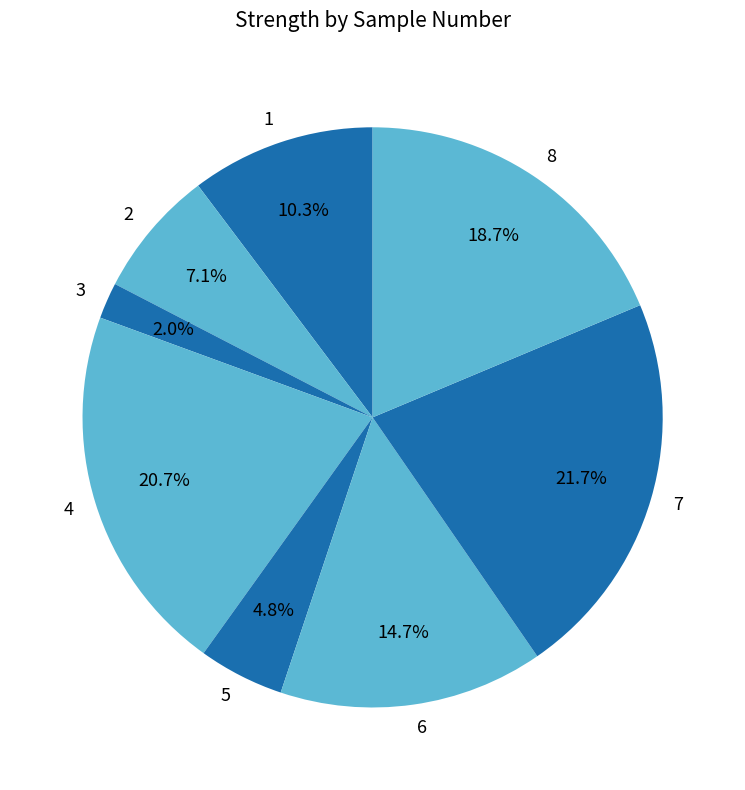

How many slices are in this pie chart?

8